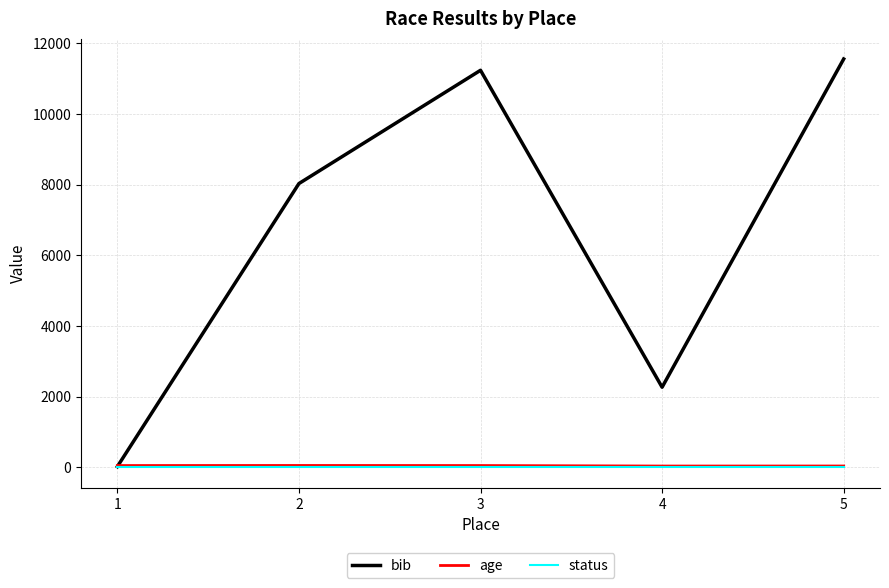

What is the sum of the bib values at 3 and 5?

22790